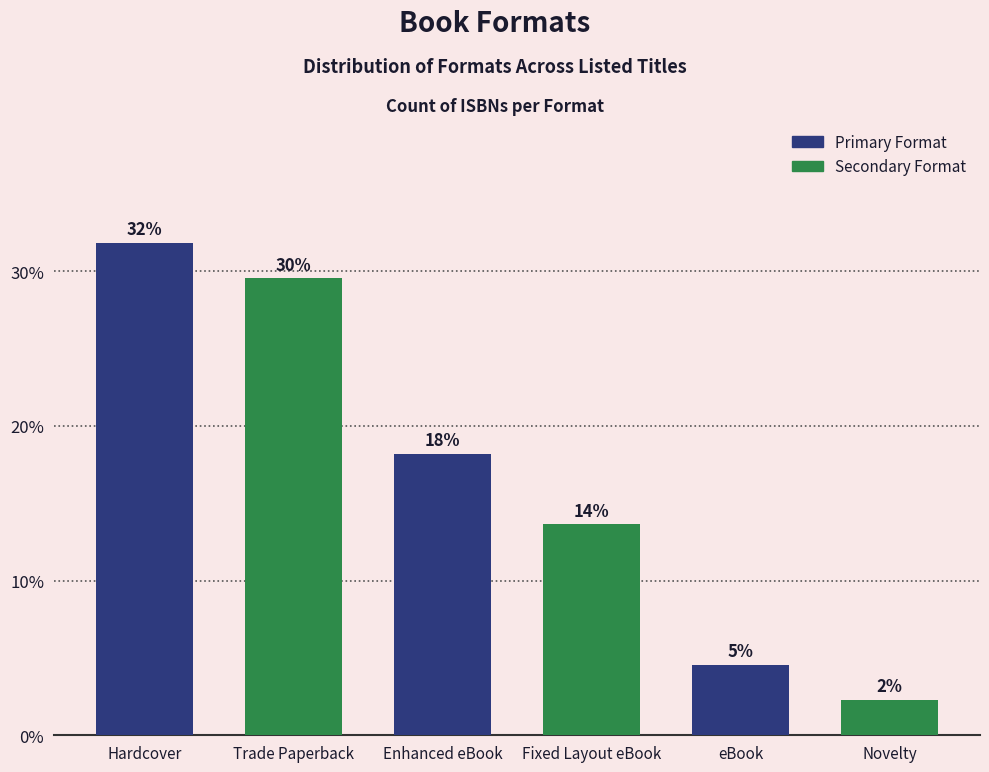

Does the chart contain any negative values?

No